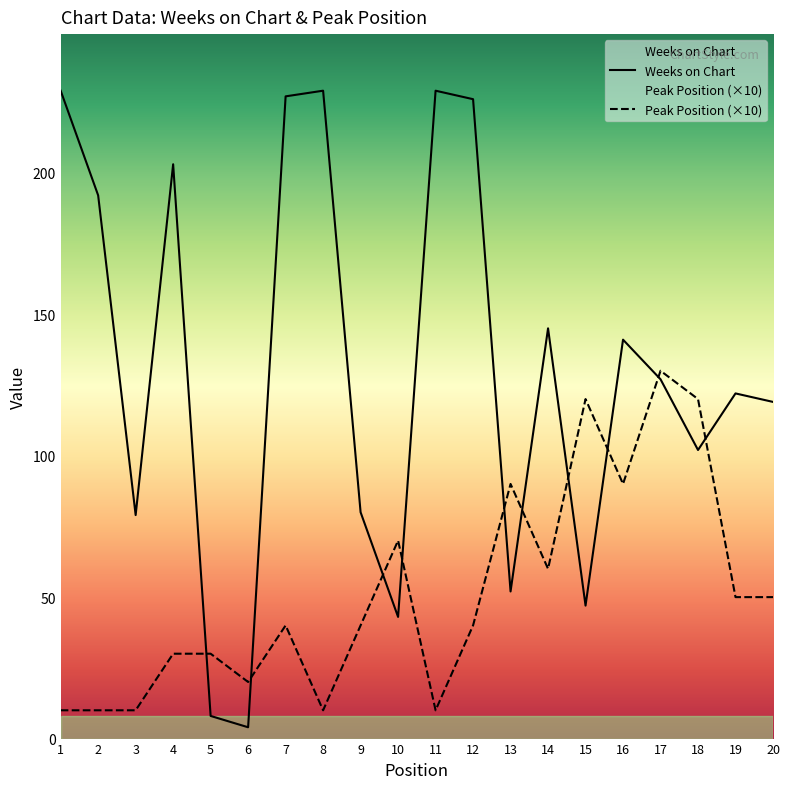

Where do Peak Position and Weeks on Chart first cross each other?

4 and 5